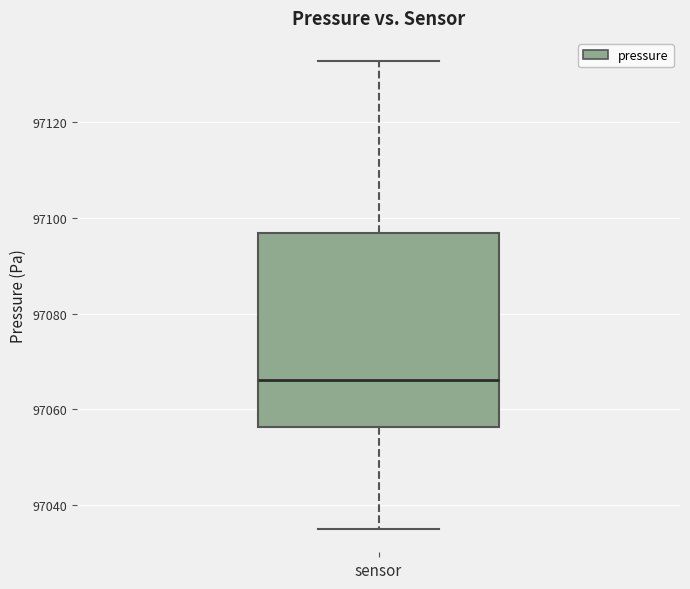

Transcribe this box plot: give where the median line is, the range the box spans, and where the two whiskers end, as read against the y-axis. The values are not printed on the chart, so give them approximately, as read against the axis.

median 97066, box 97056 to 97096, whiskers 97036 to 97132